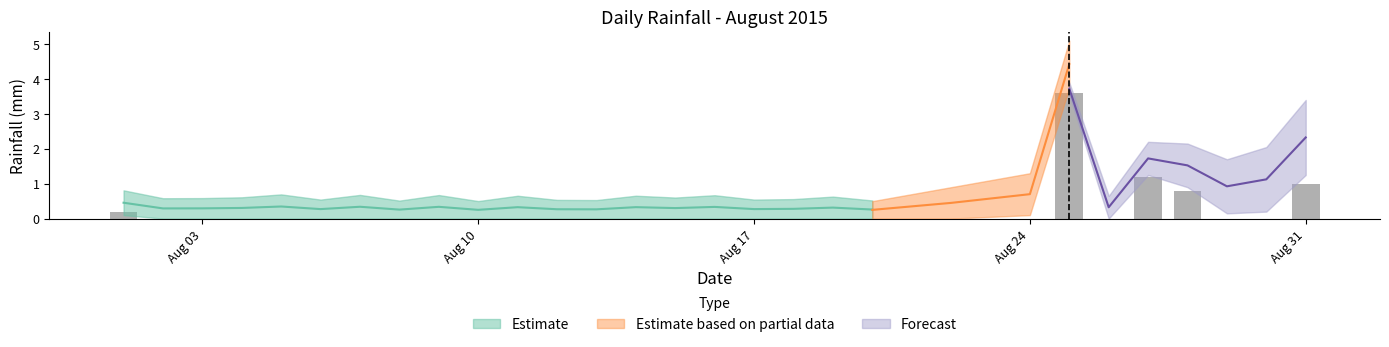

How many positive values are there?

5